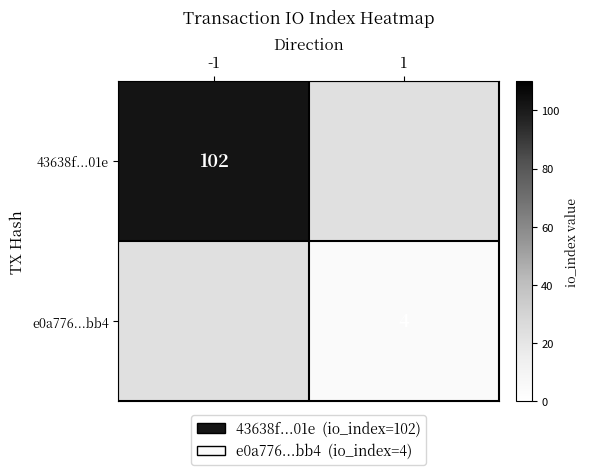

Is the value of 43638f...01e at -1 greater than the value of e0a776...bb4 at 1?

Yes